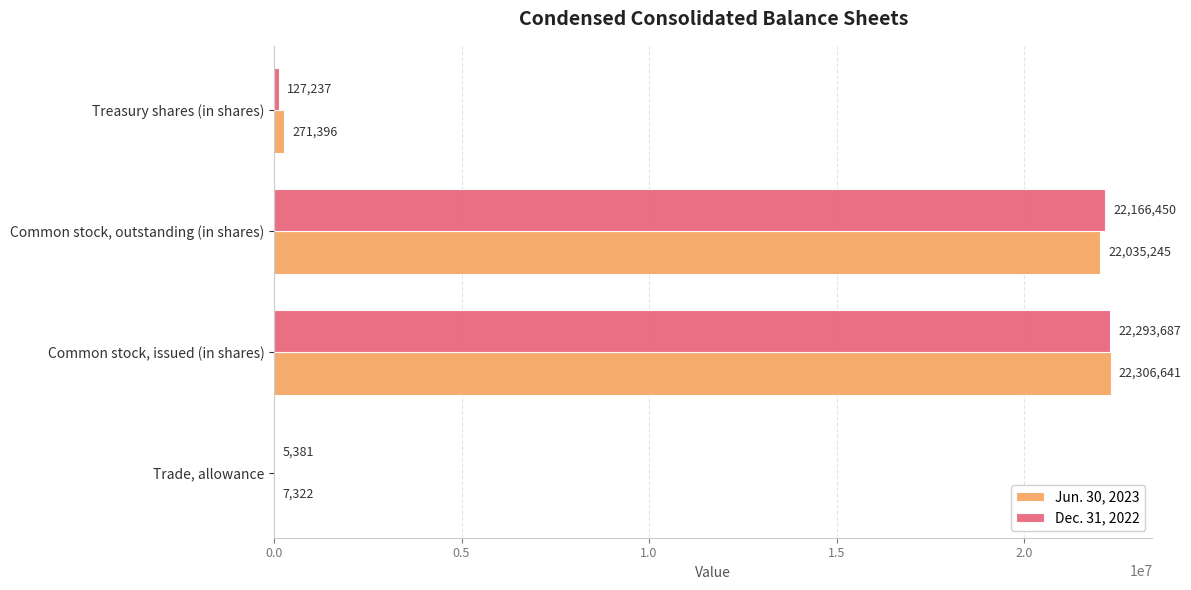

At which category is the sum across all series the highest?

Common stock, issued (in shares)